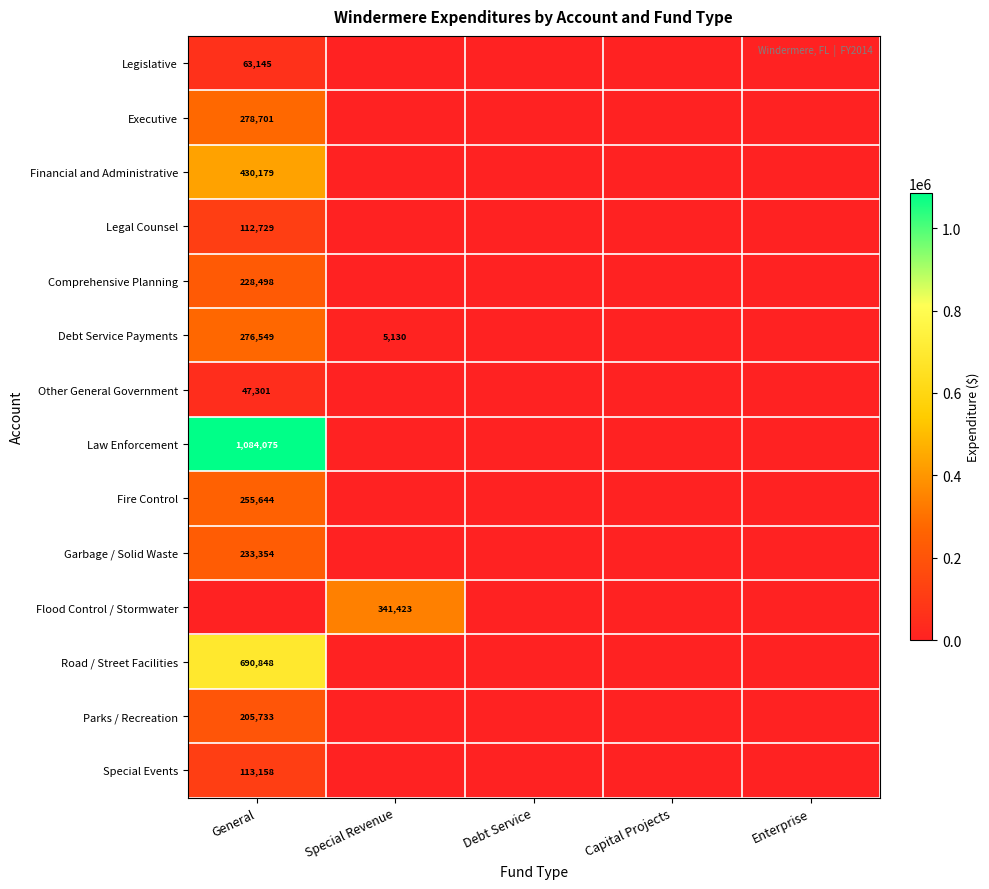

Count the number of data series in this chart.

14